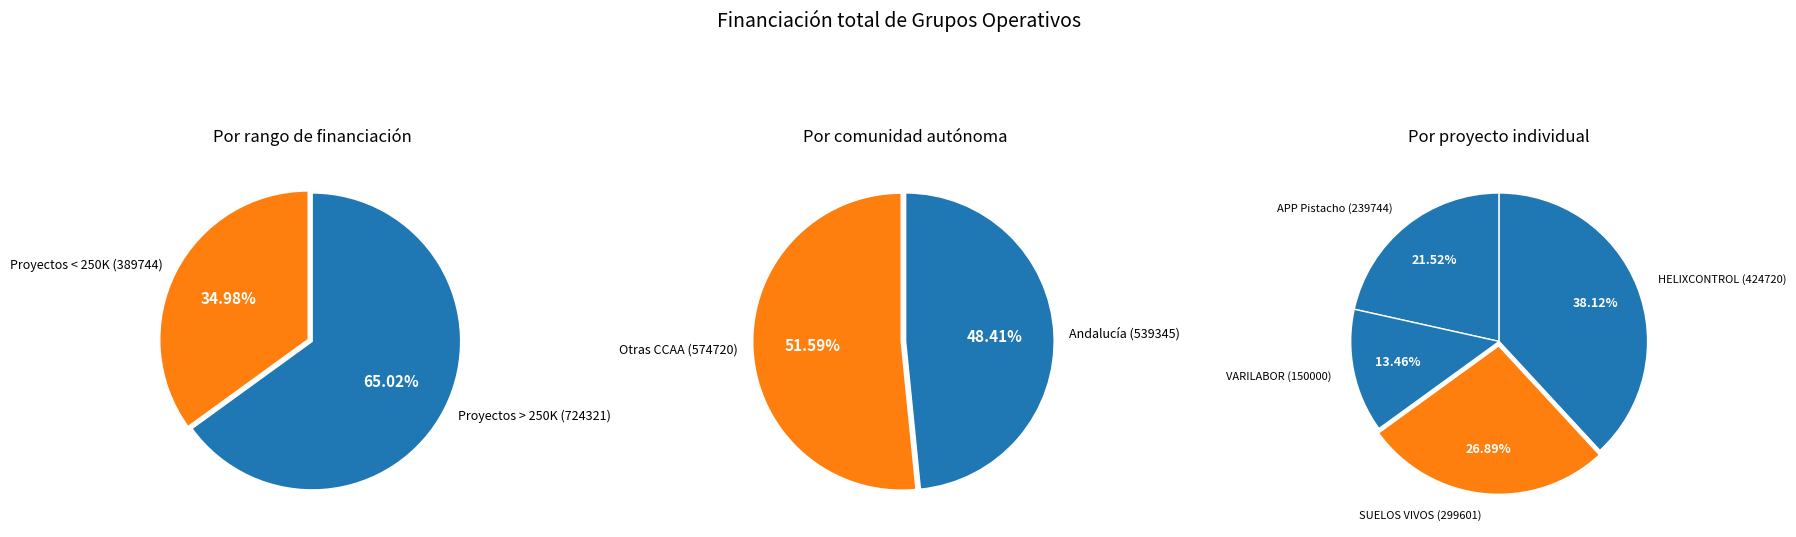

True or false: GO VARILABOR (150000) accounts for 13% of the total.

True